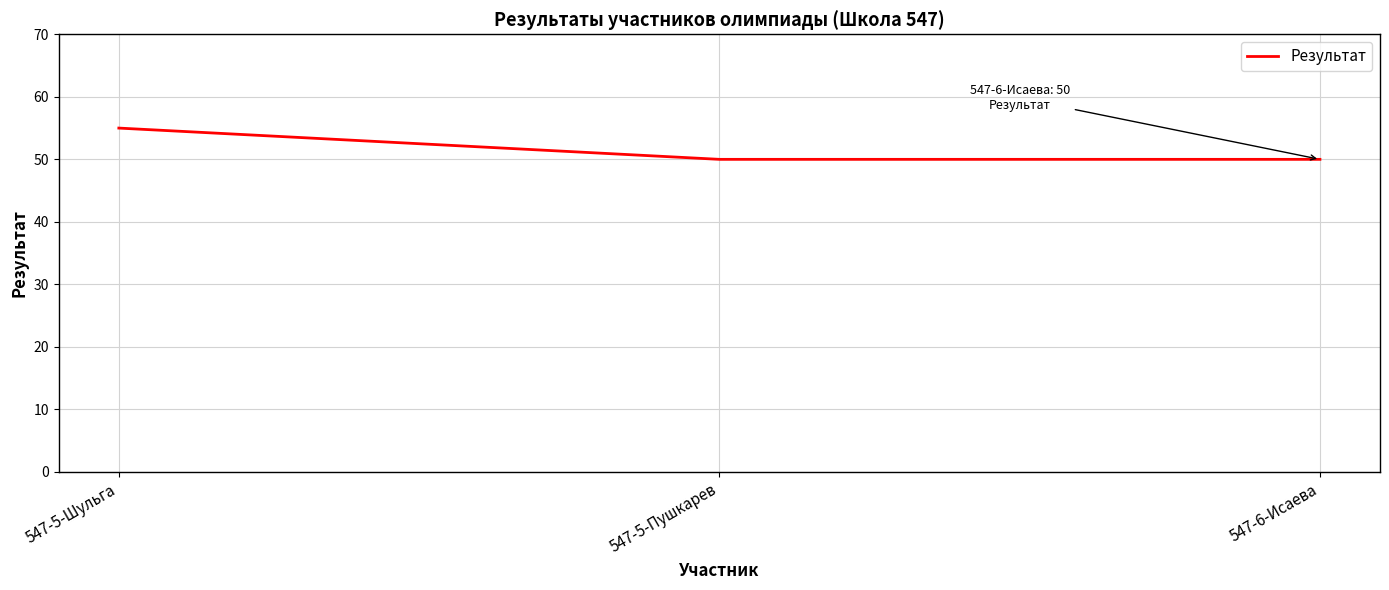

What position from the right is 547-5-Пушкарев?

2